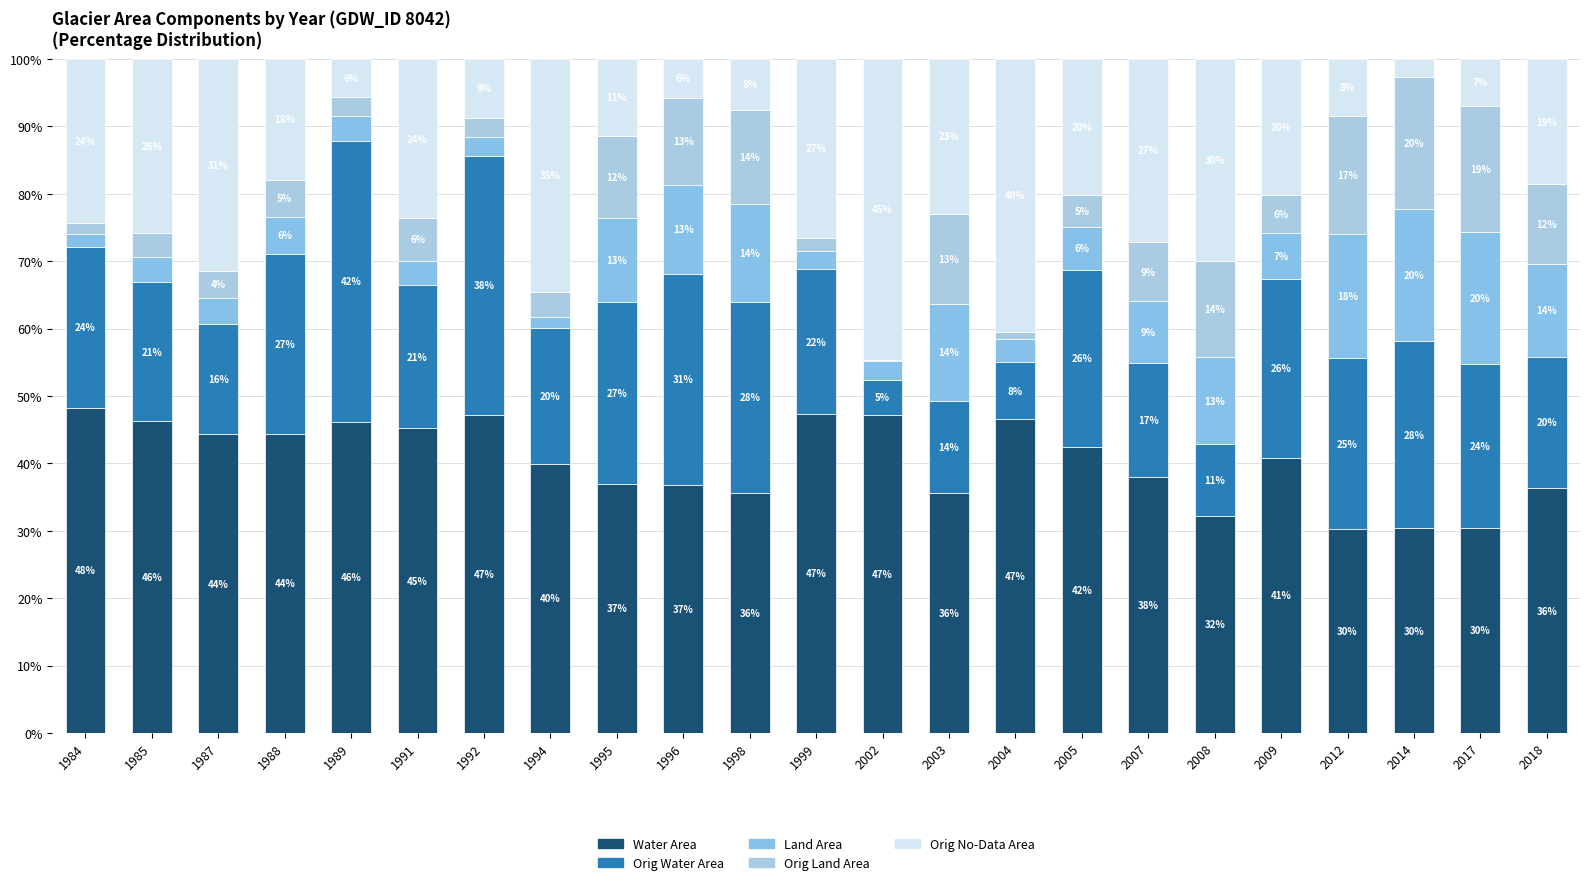

At which label does Orig Land Area first exceed 5?

1988